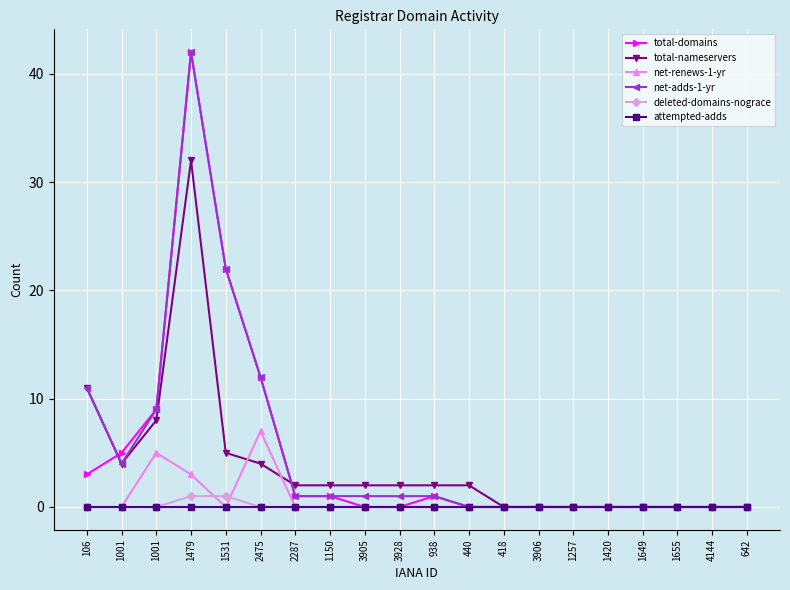

What is the difference between the maximum and minimum values in the total-domains series?

42